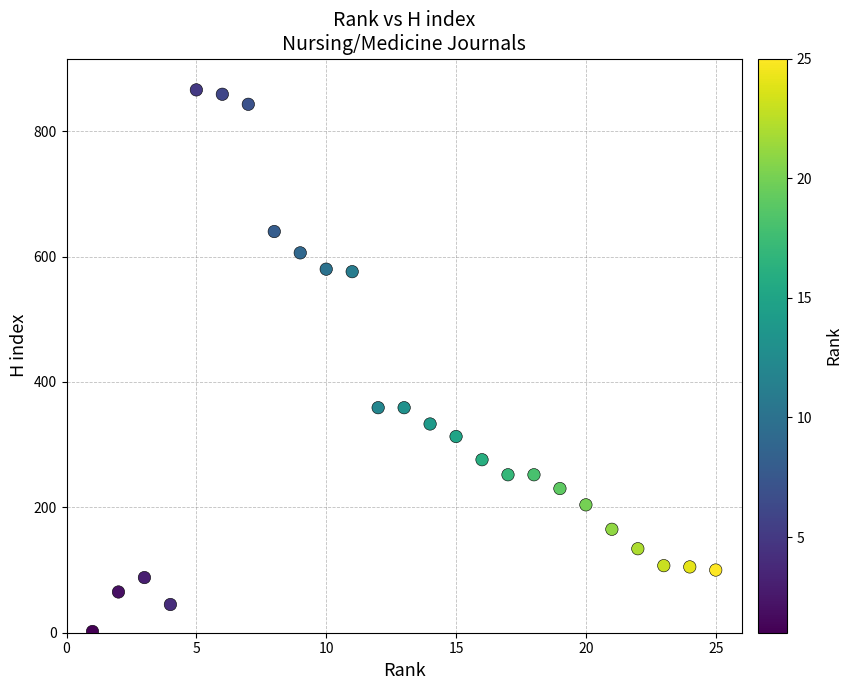

What is the range of Y values (max minus min)?

864